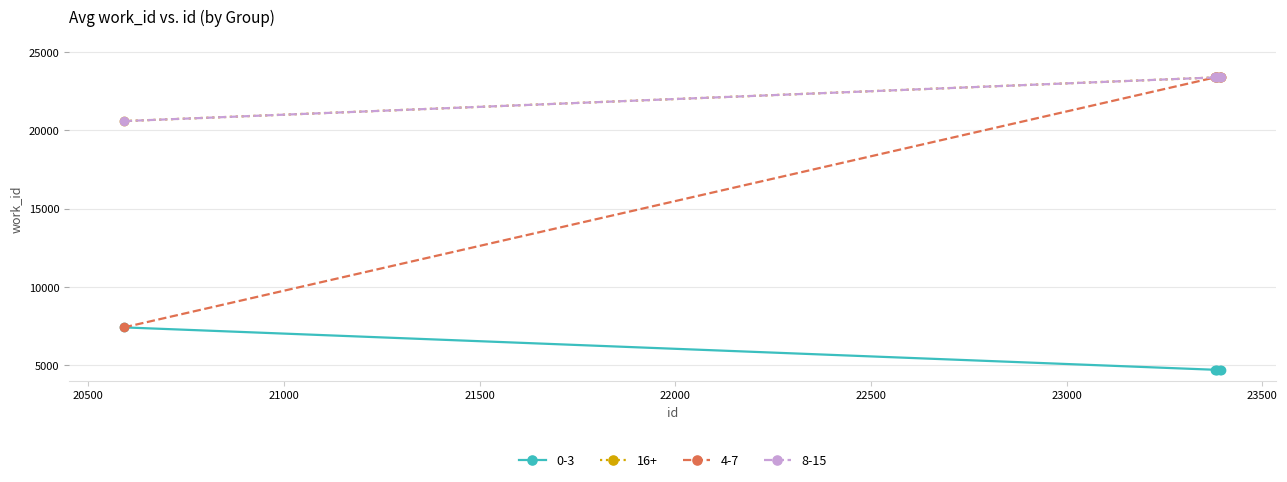

What is the minimum value shown in the chart?

4702